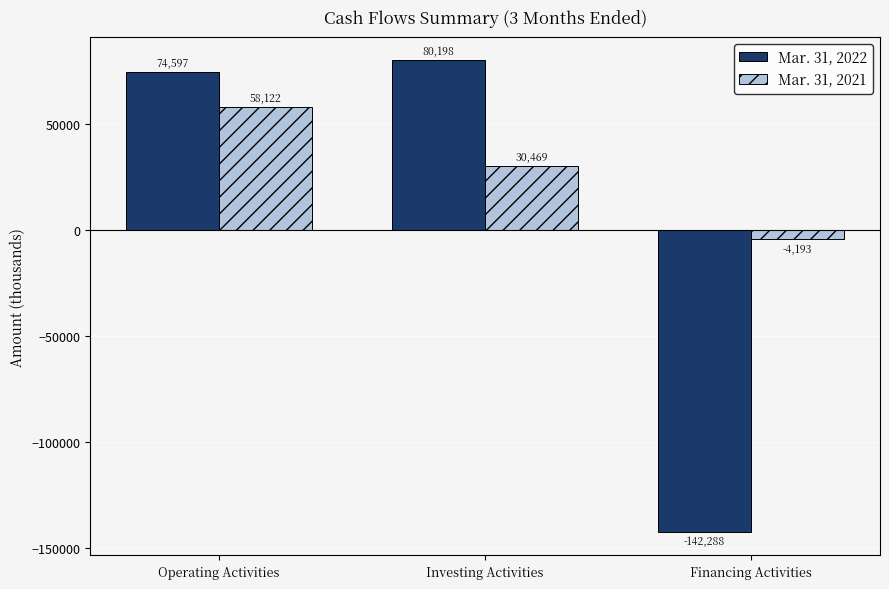

What is the label of the 3rd bar from the left?

Financing Activities